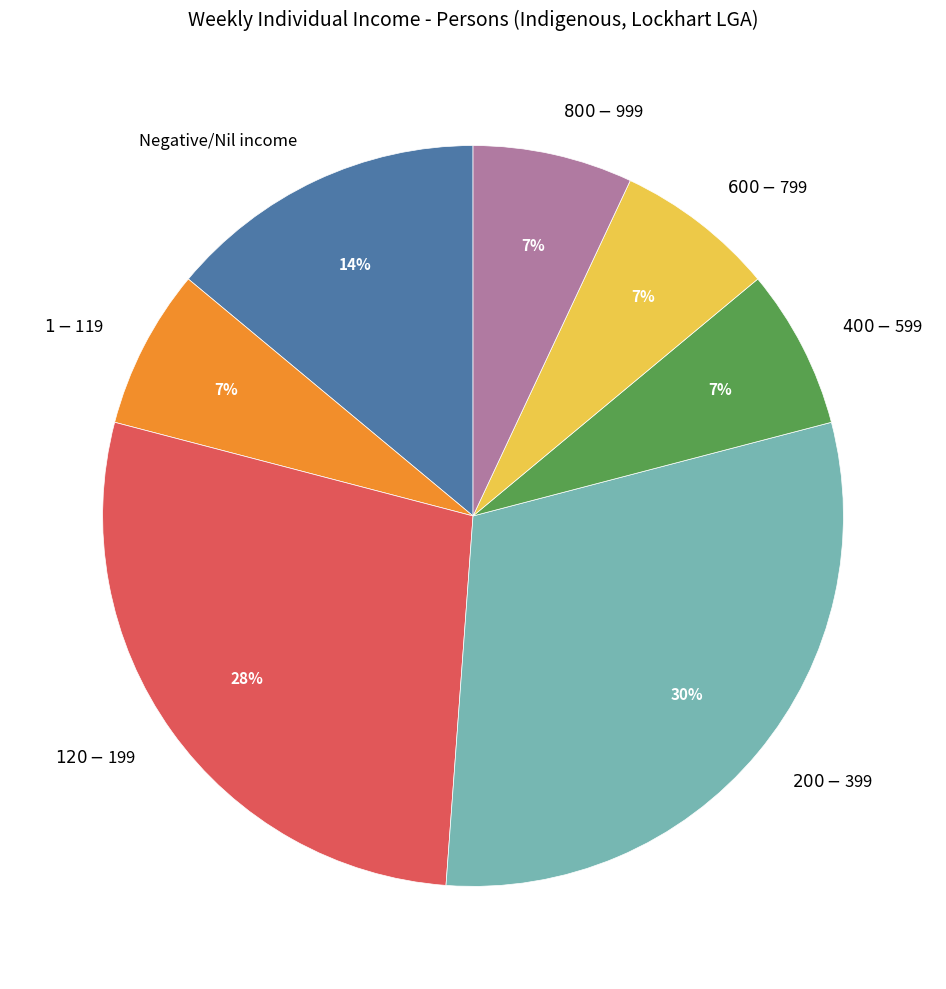

Does Negative/Nil income account for over 50% of the chart?

No